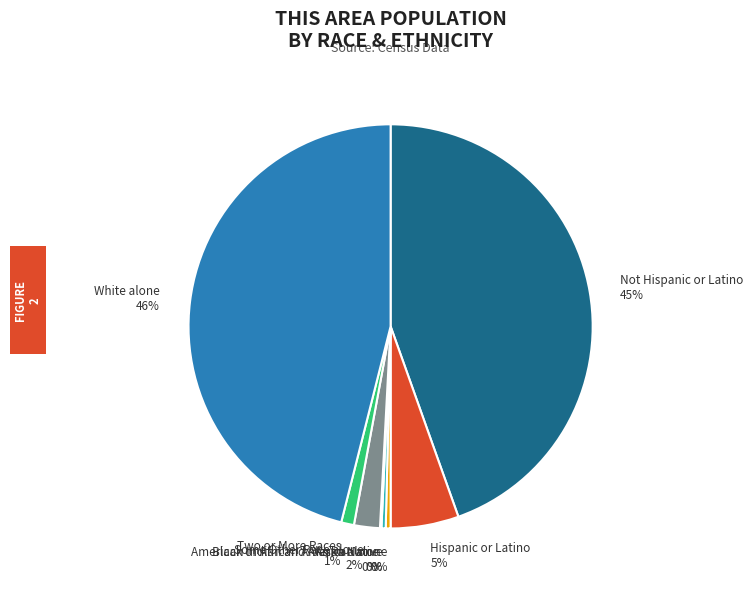

To the nearest percent, what is the average slice percentage?

12%